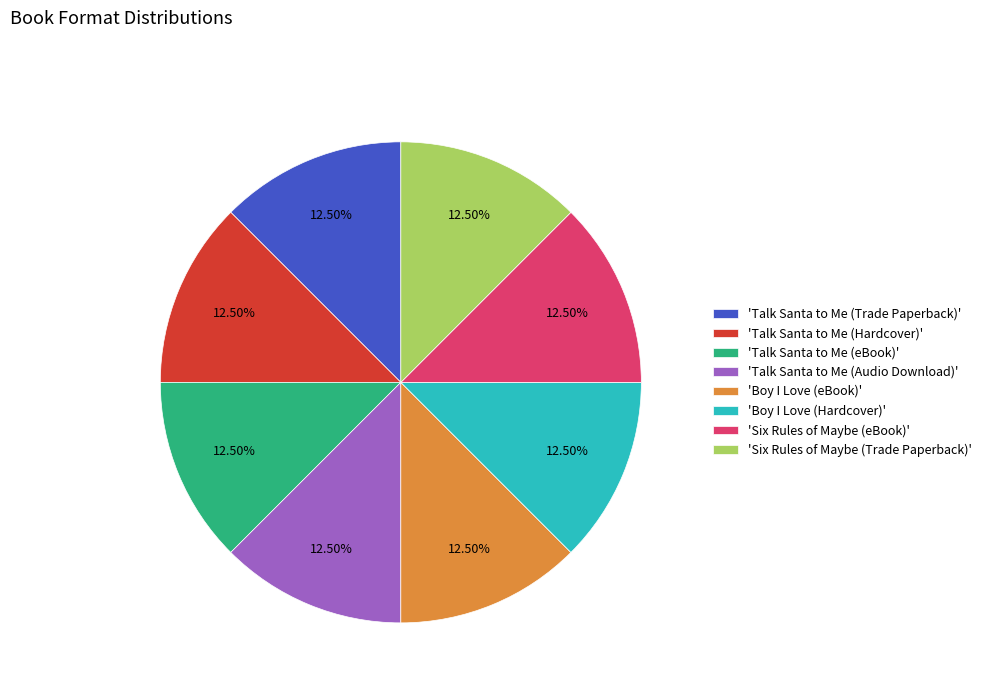

Is there any slice that represents more than half of the pie?

No